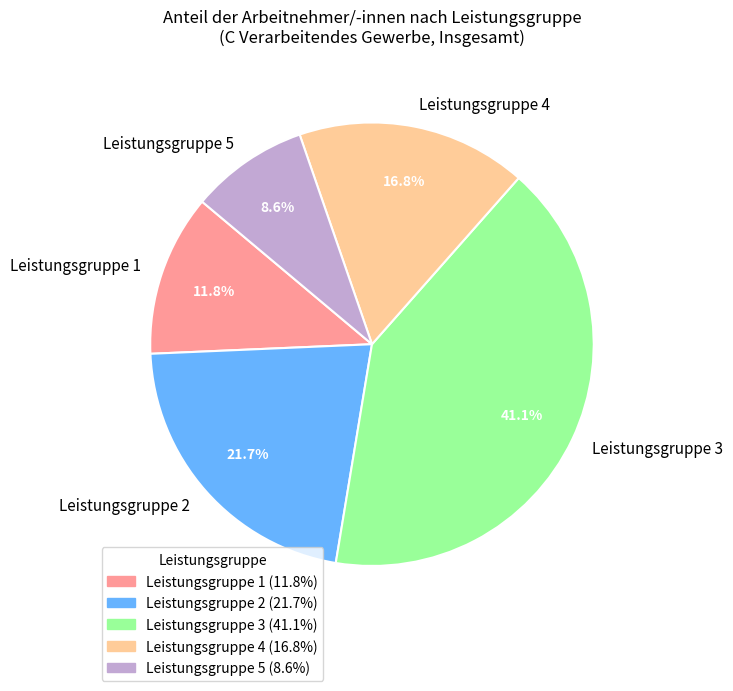

What percentage is NOT represented by Leistungsgruppe 4?

83.2%